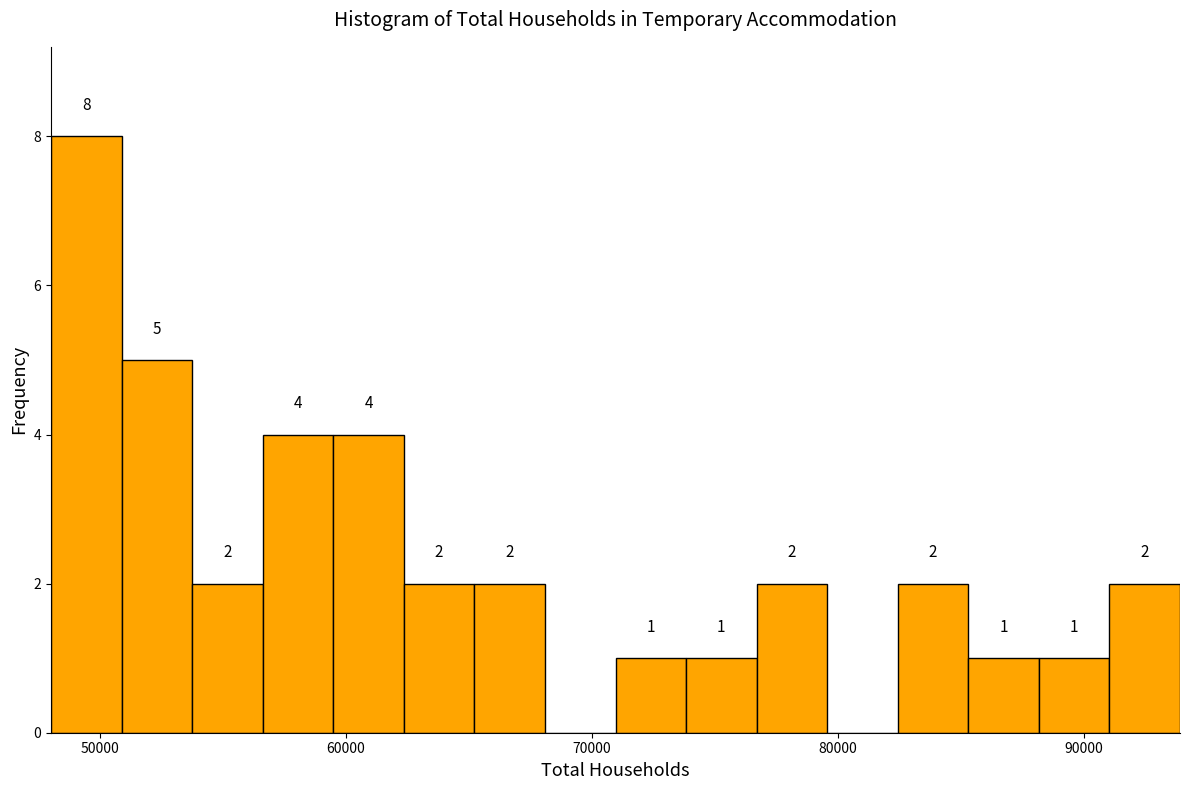

Read against the x-axis, roughly where is the centre of the tallest bar?

49000